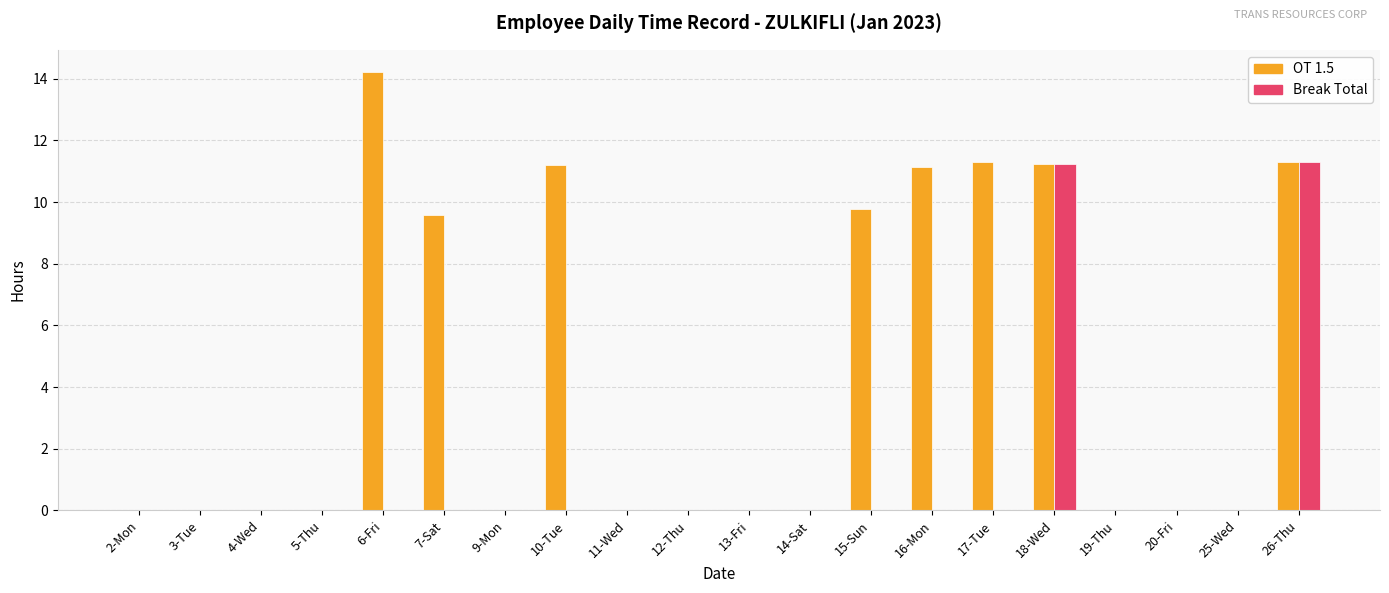

Reading right to left, list all the values displayed in this chart.

OT 1.5: 26-Thu=11.3	25-Wed=0.0	20-Fri=0.0	19-Thu=0.0	18-Wed=11.2	17-Tue=11.3	16-Mon=11.1	15-Sun=9.8	14-Sat=0.0	13-Fri=0.0	12-Thu=0.0	11-Wed=0.0	10-Tue=11.2	9-Mon=0.0	7-Sat=9.6	6-Fri=14.2	5-Thu=0.0	4-Wed=0.0	3-Tue=0.0	2-Mon=0.0
Break Total: 26-Thu=11.3	25-Wed=0.0	20-Fri=0.0	19-Thu=0.0	18-Wed=11.2	17-Tue=0.0	16-Mon=0.0	15-Sun=0.0	14-Sat=0.0	13-Fri=0.0	12-Thu=0.0	11-Wed=0.0	10-Tue=0.0	9-Mon=0.0	7-Sat=0.0	6-Fri=0.0	5-Thu=0.0	4-Wed=0.0	3-Tue=0.0	2-Mon=0.0